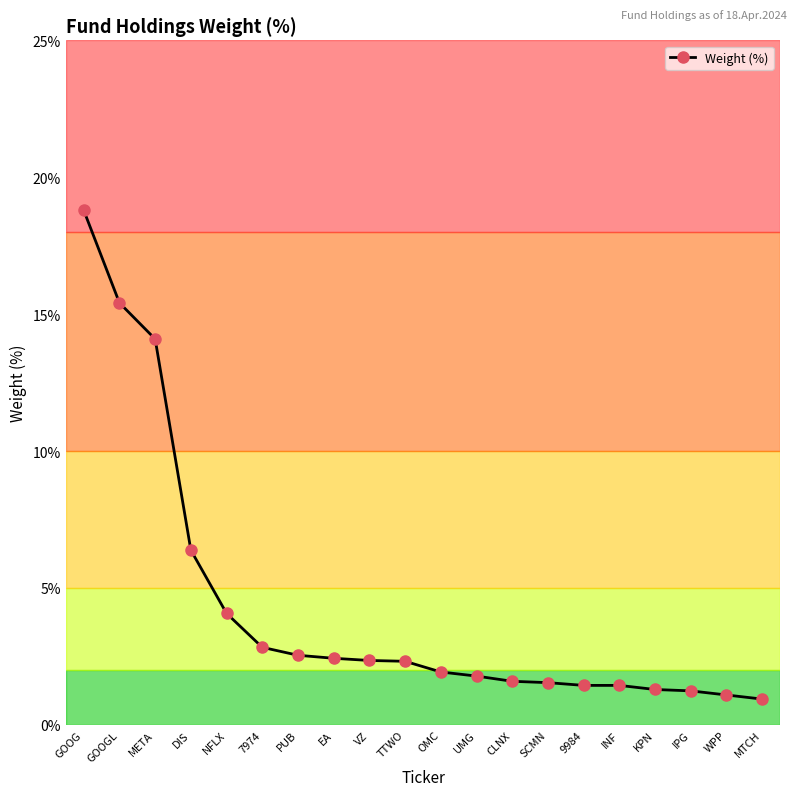

What is the value of the 11th point from the left?

1.9